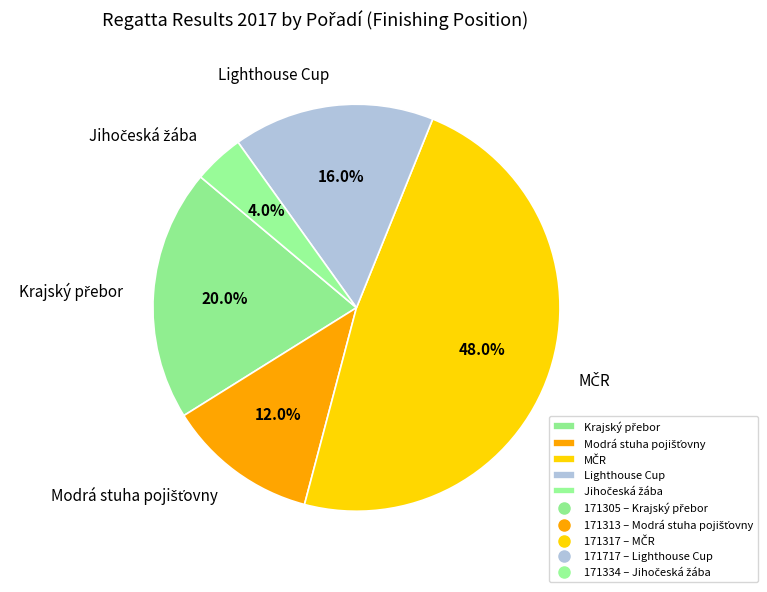

Does any single category account for the majority?

No